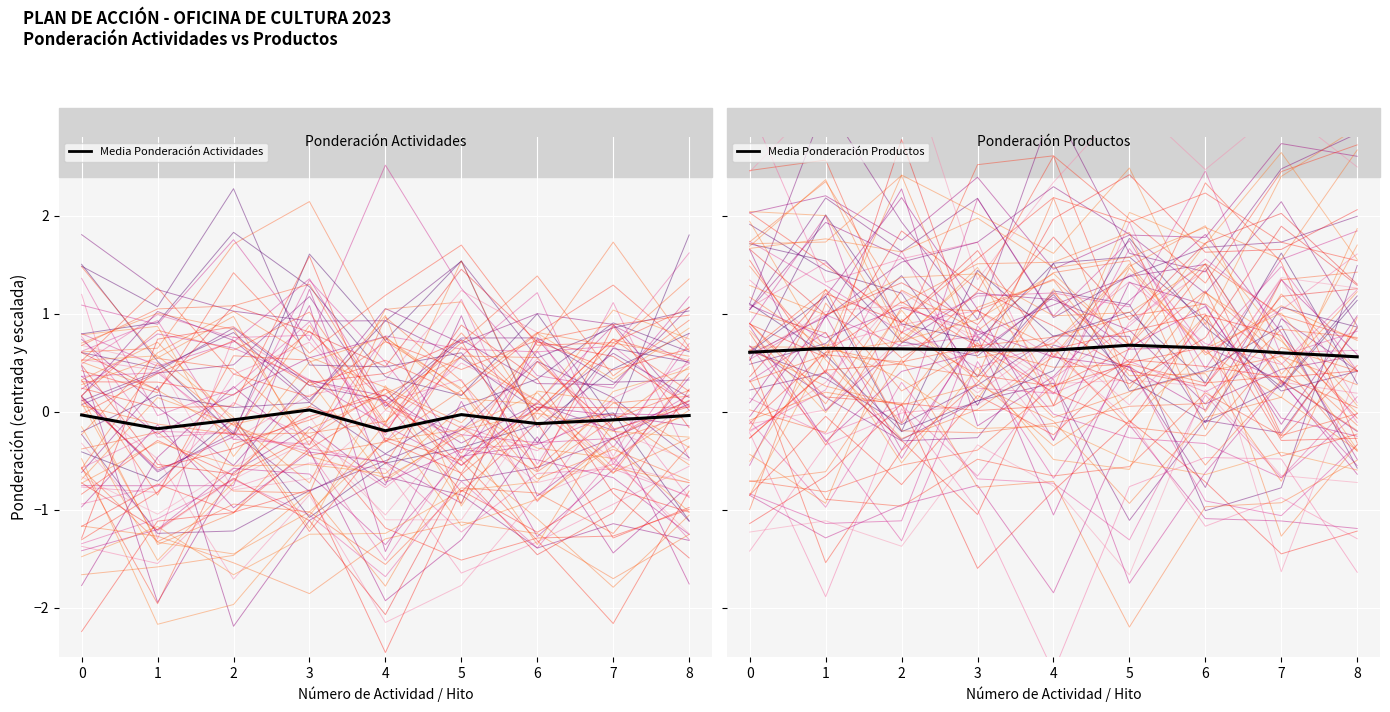

Does the chart display data point markers on the line(s)?

No